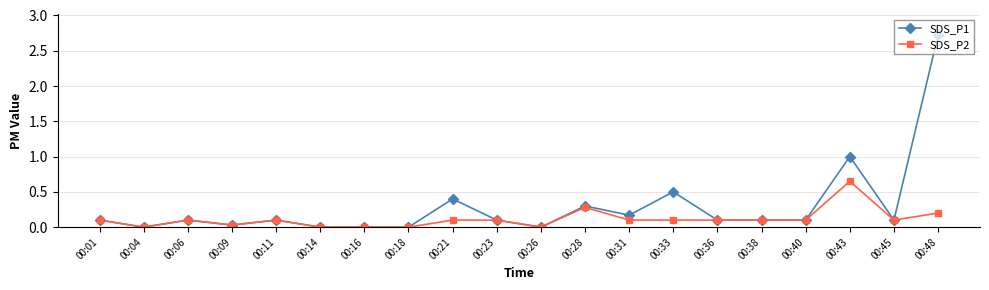

True or false: SDS_P1 has a value of 0.0 at 00:04.

True